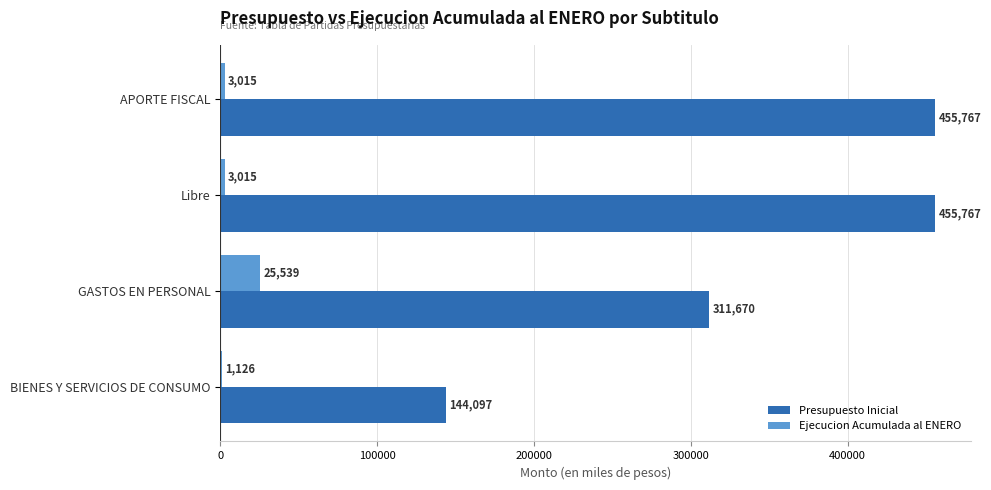

Which series changed the most between Libre and GASTOS EN PERSONAL?

Presupuesto Inicial